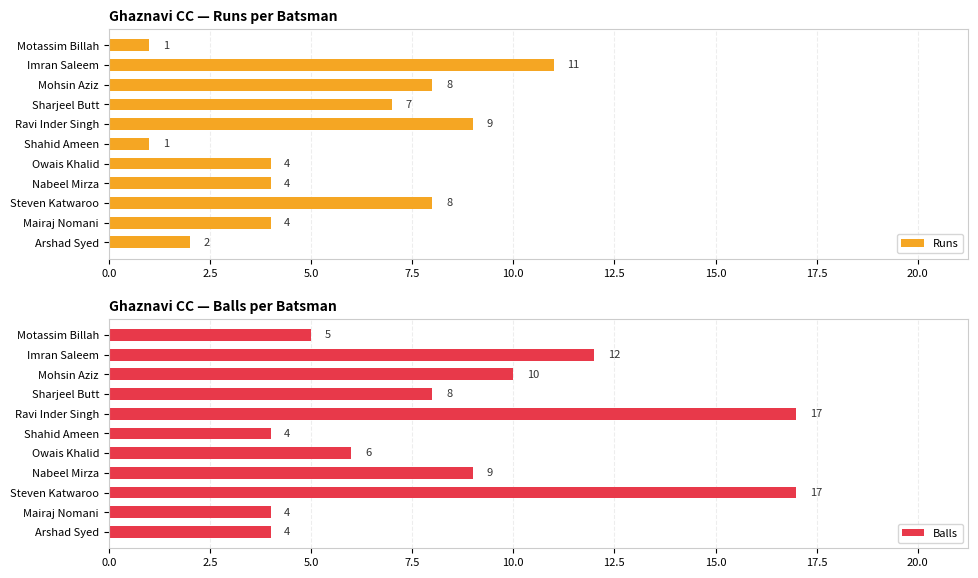

What value does the Runs series have at Sharjeel Butt, to the nearest 5?

5